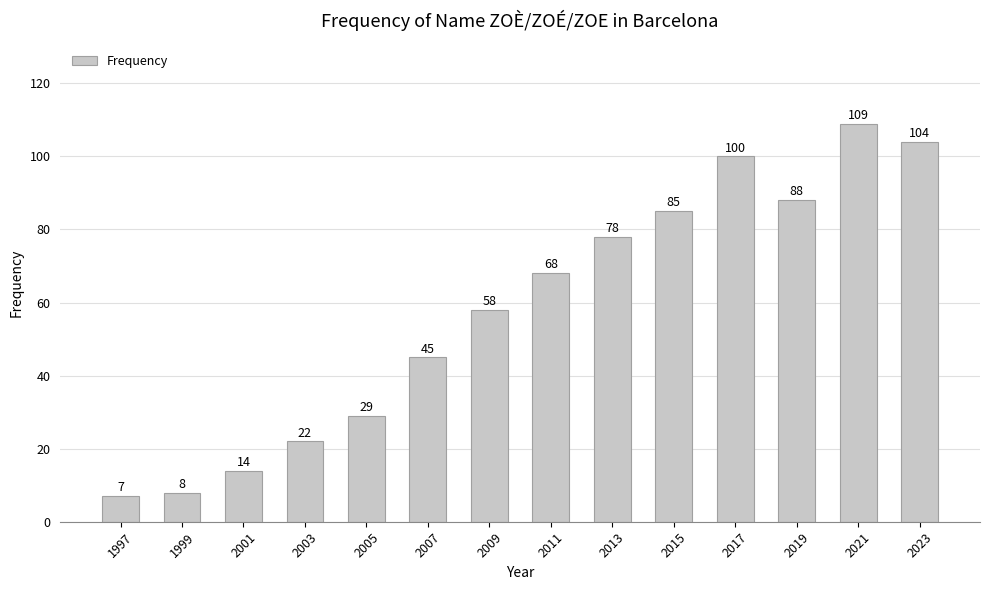

What is the difference between the maximum and second lowest values?

101